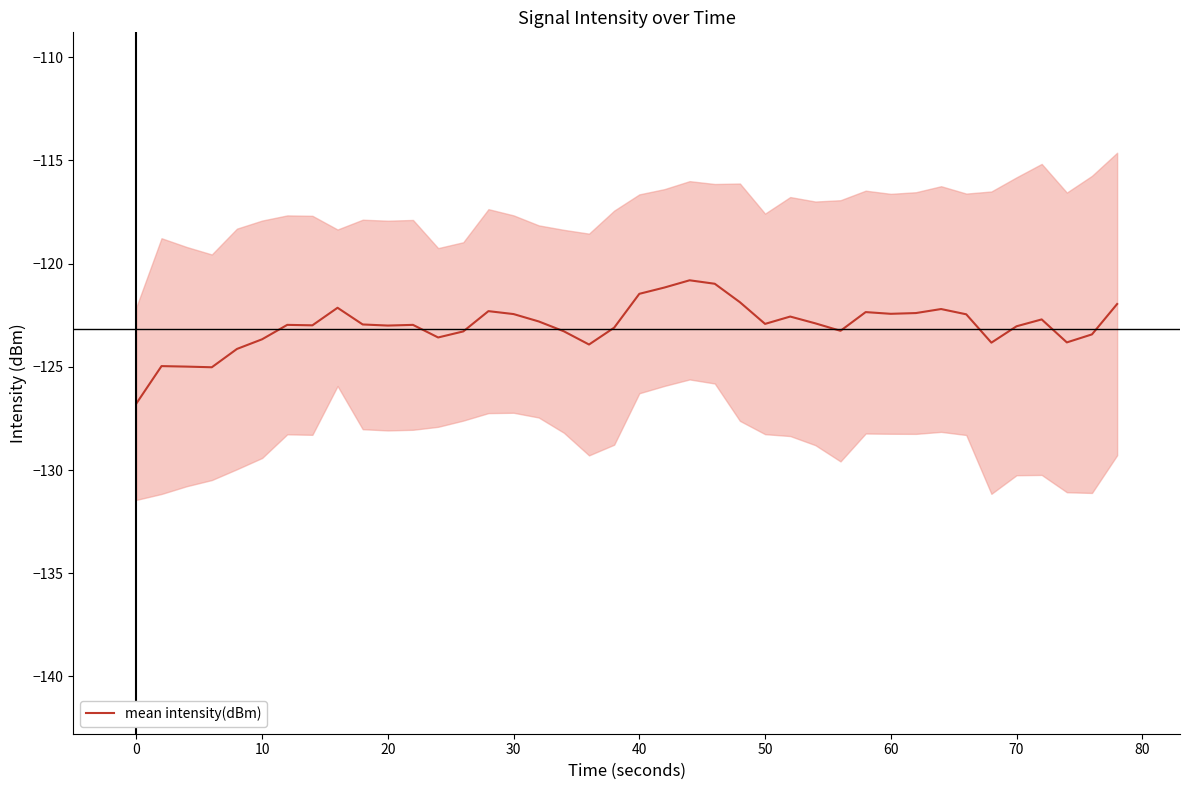

The value of mean intensity(dBm) at 50 is -122.9. True or false?

True